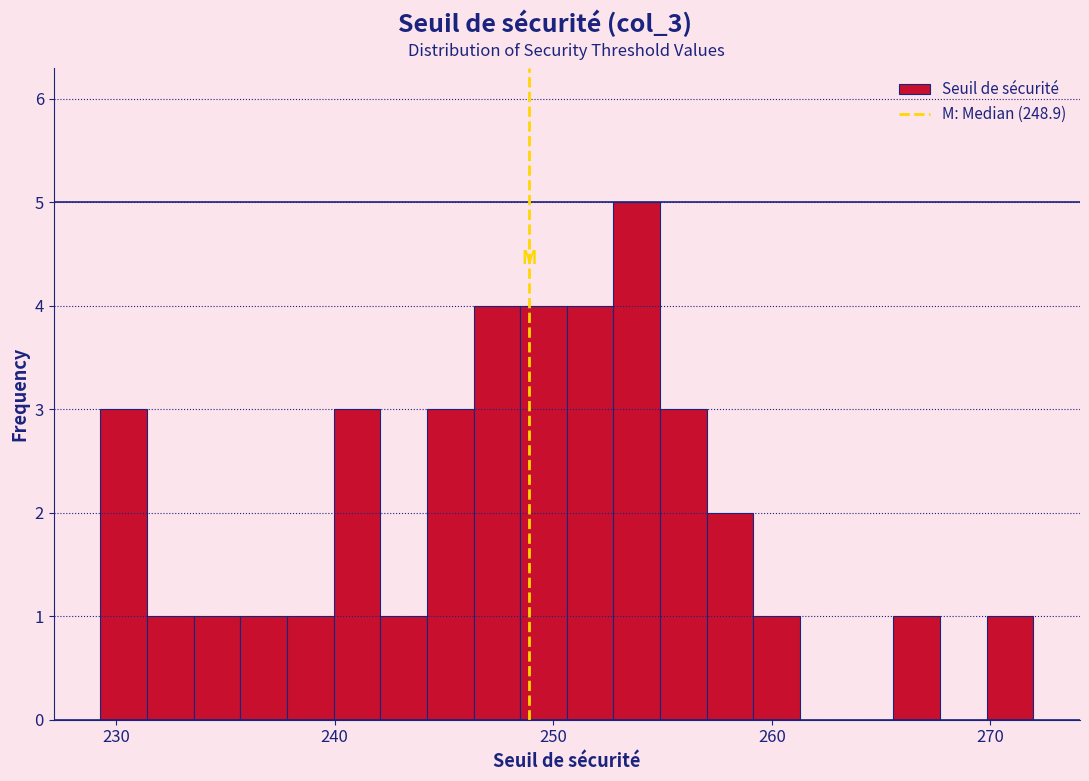

Read against the x-axis, roughly where is the centre of the tallest bar?

254